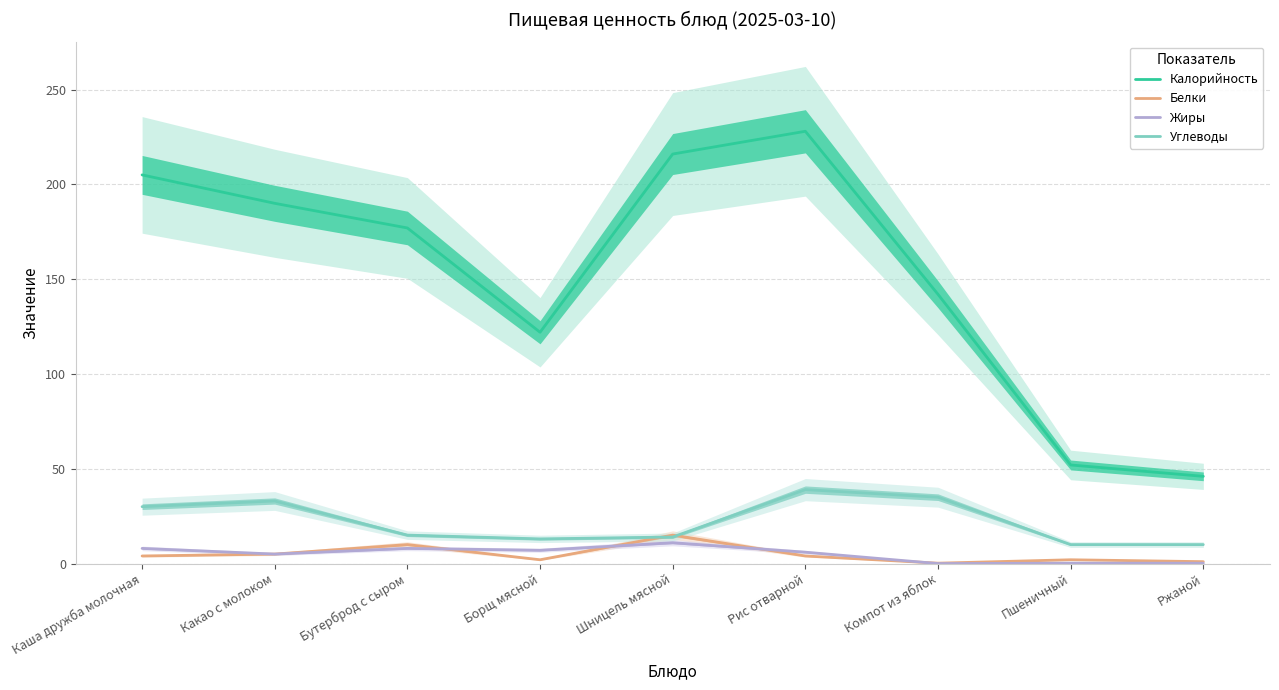

How many categories are shown in the chart?

9